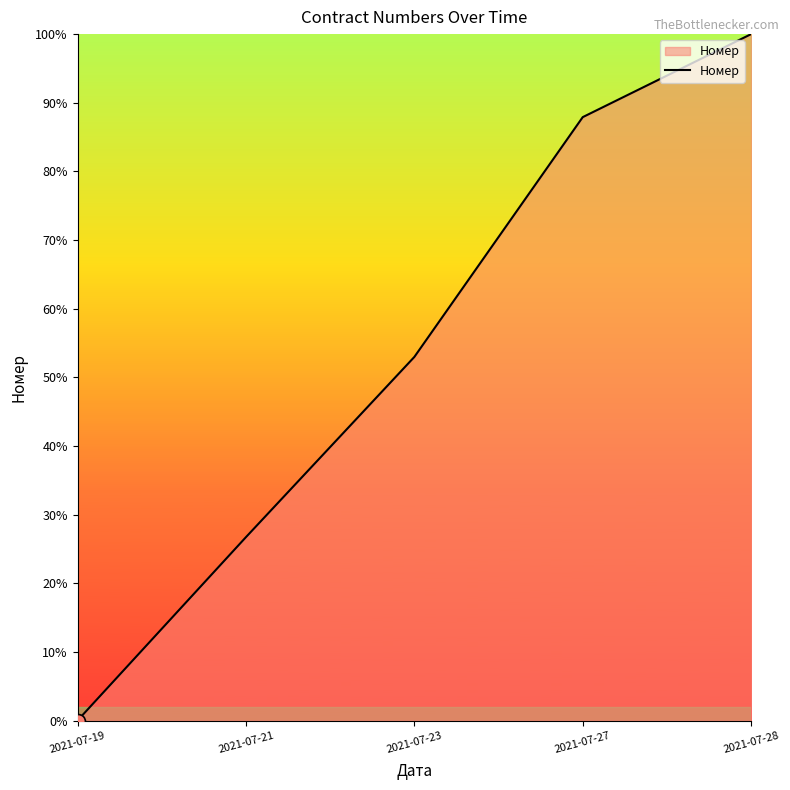

How many lines are shown in the chart?

1